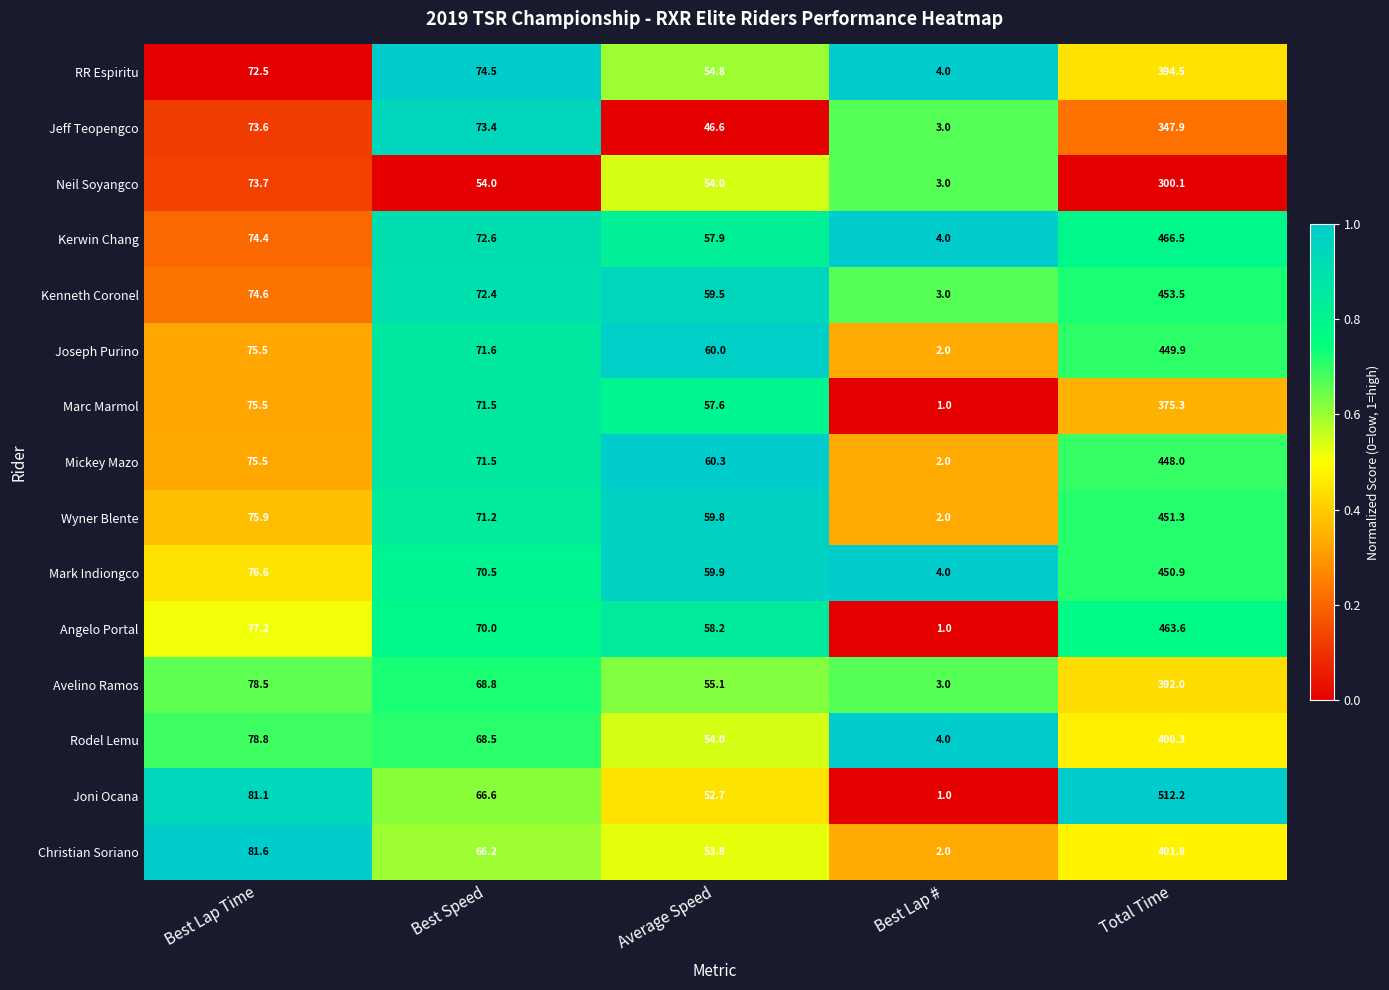

At which category is the sum across all series the highest?

Total Time